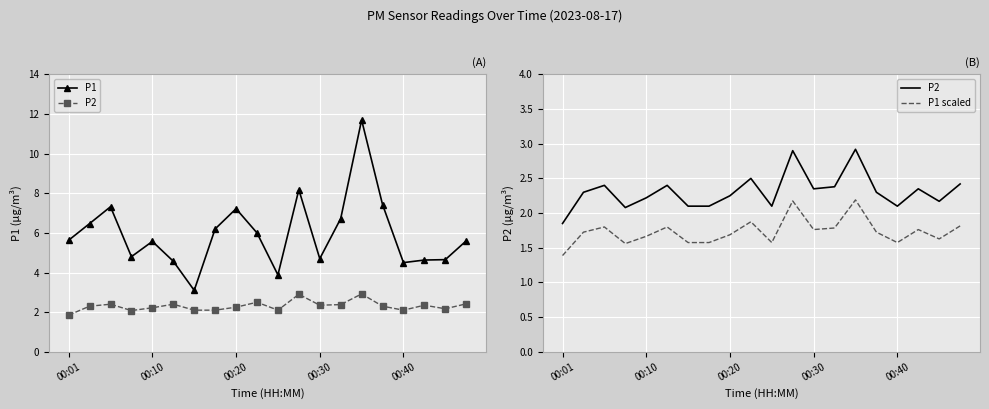

What is the minimum value shown in the chart?

1.4